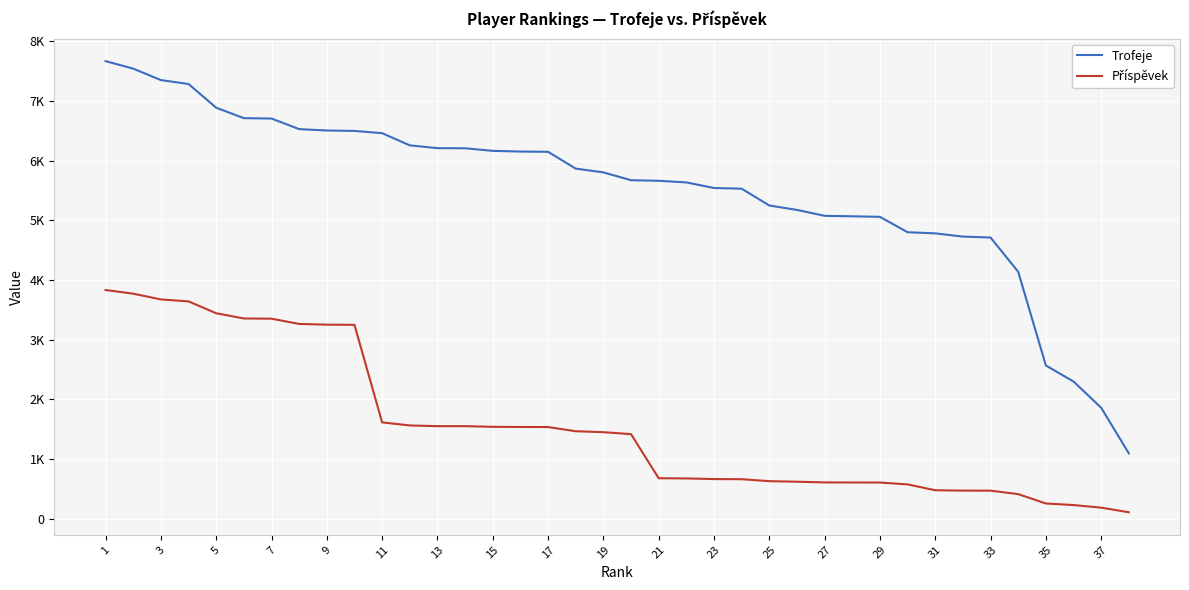

Is this an area chart (filled region under the line)?

No